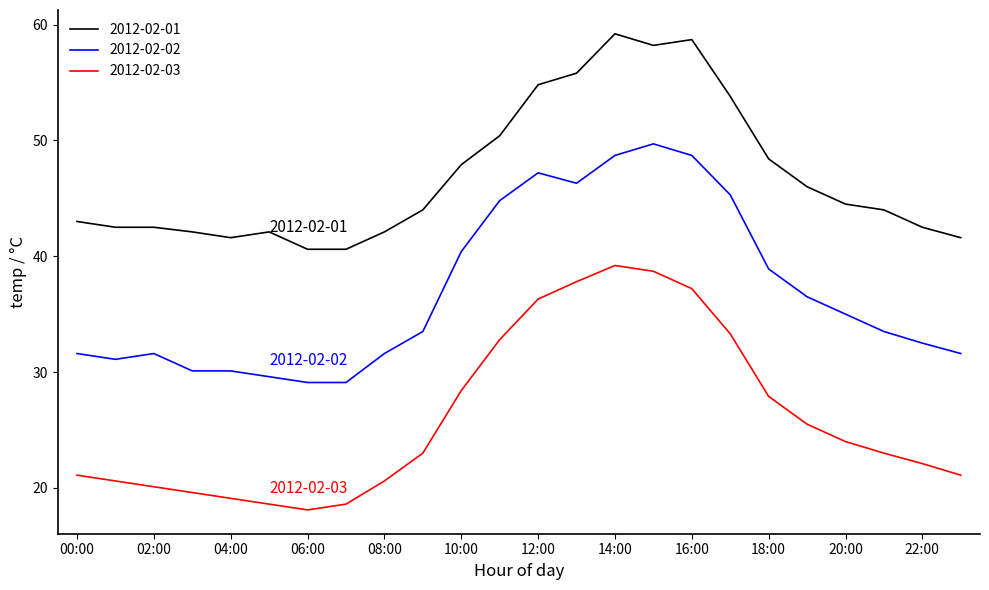

Which series has the widest spread of values?

2012-02-03